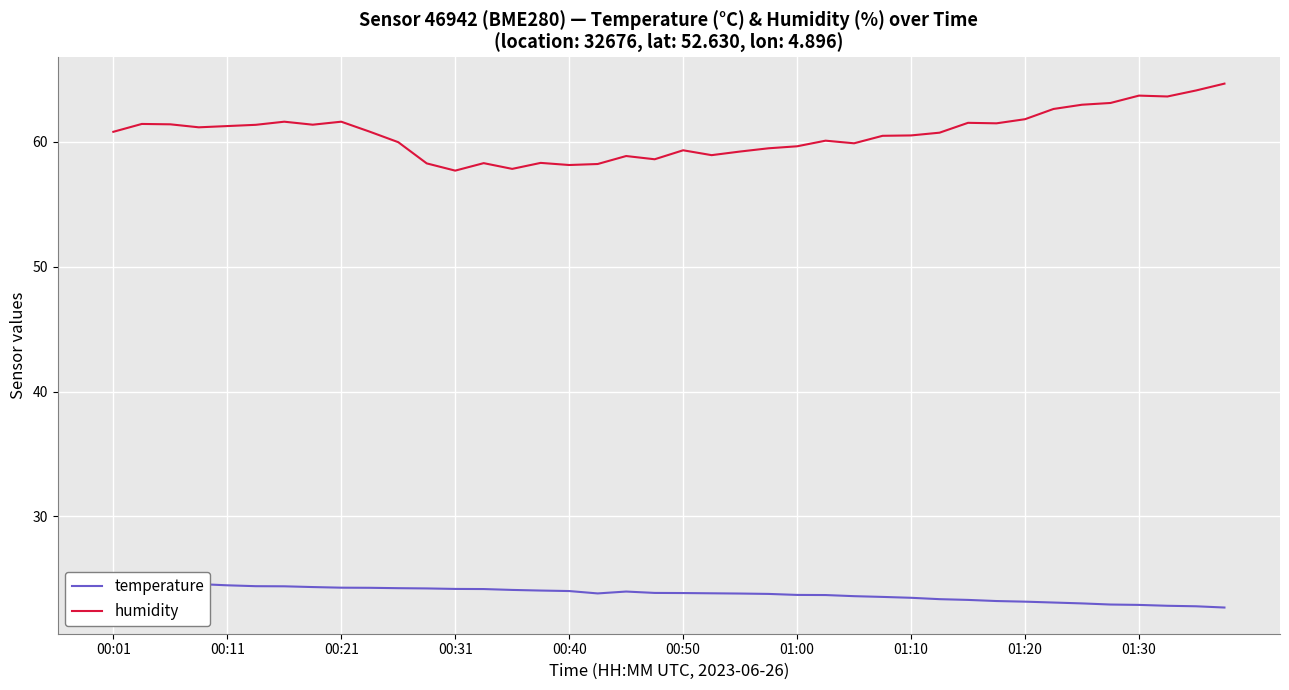

True or false: humidity and temperature intersect in this chart.

False